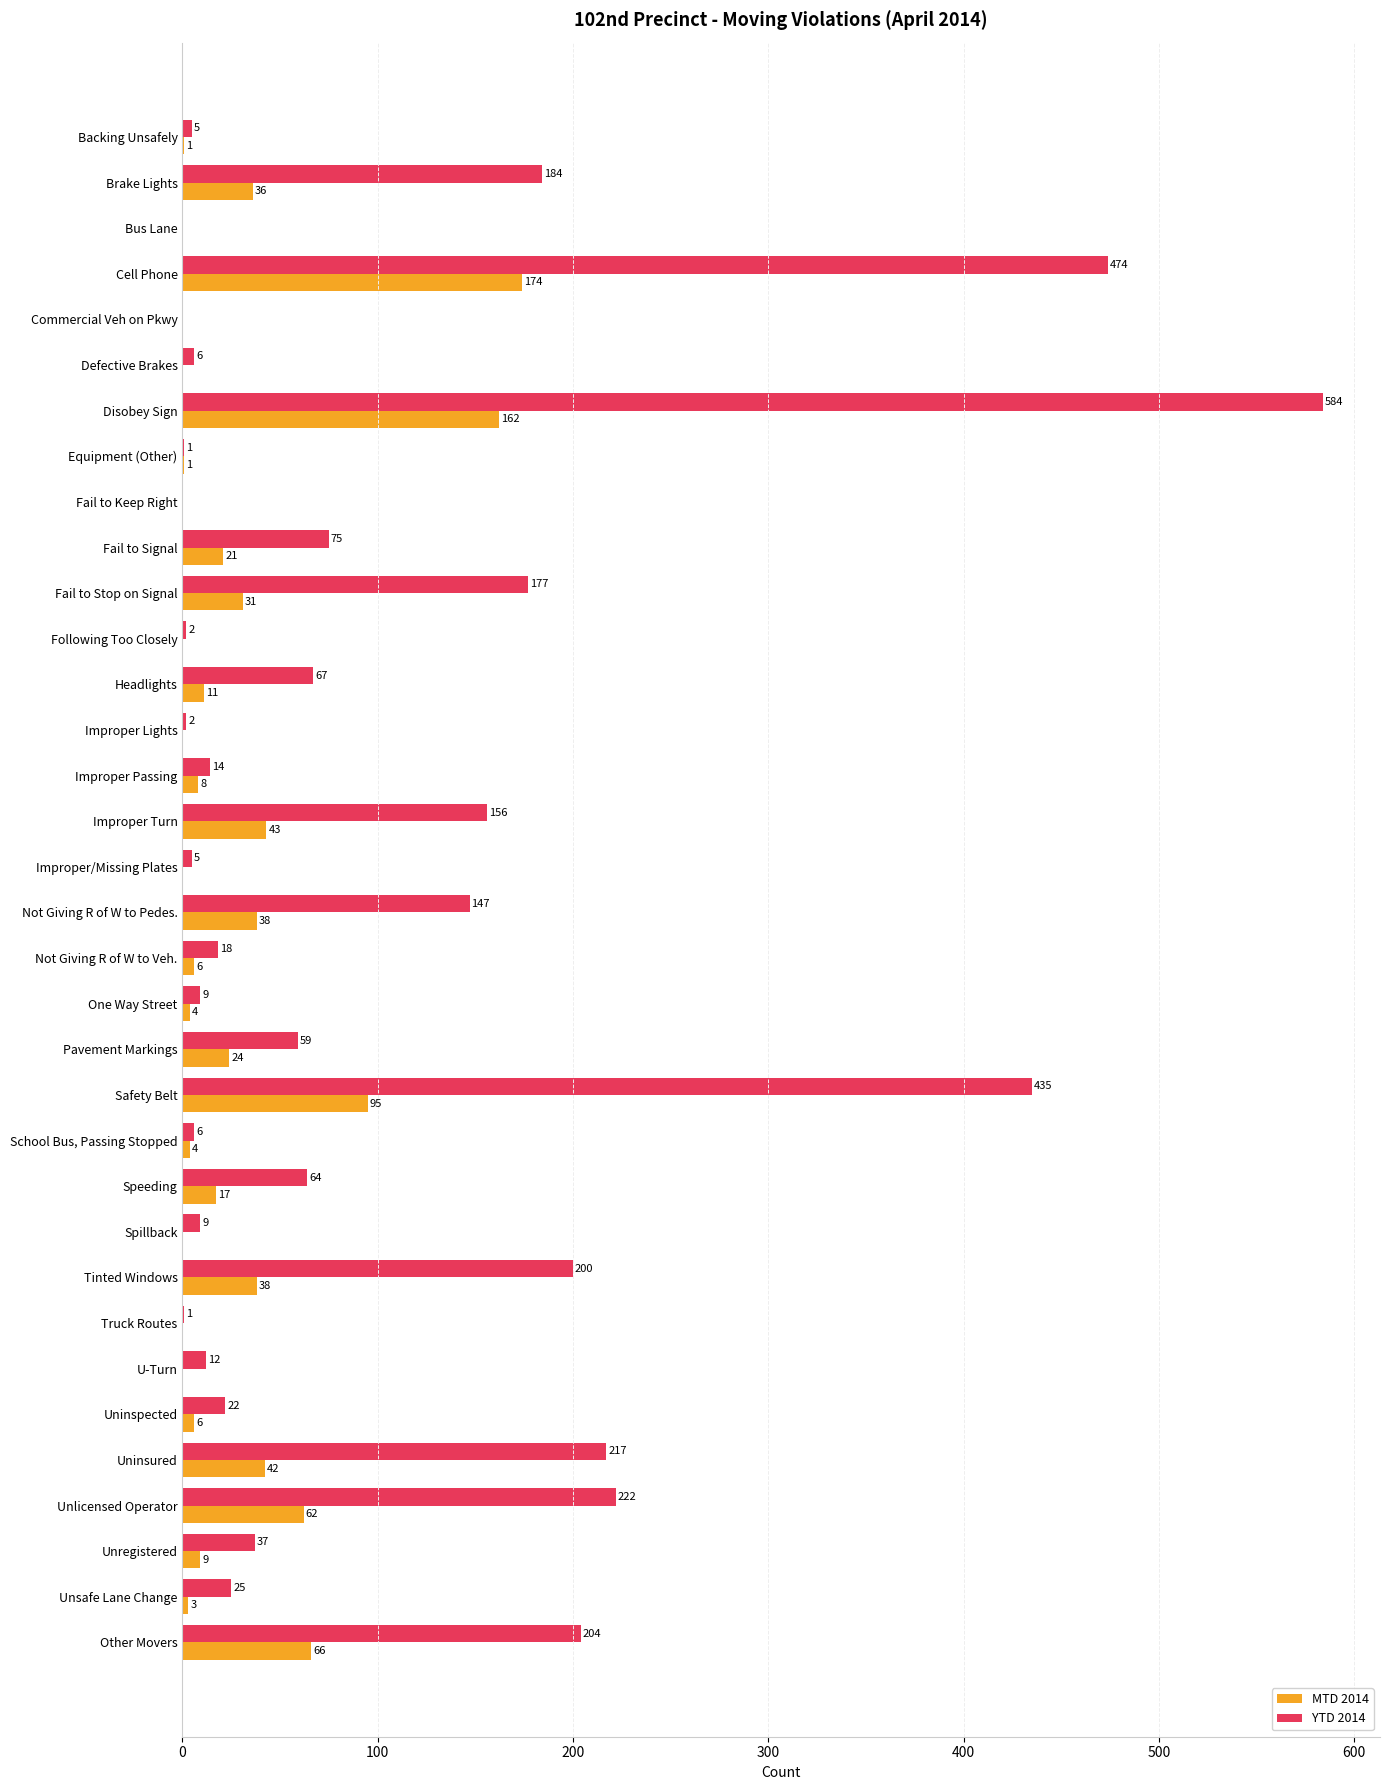

Is it true that YTD 2014 equals 0 at Bus Lane?

True